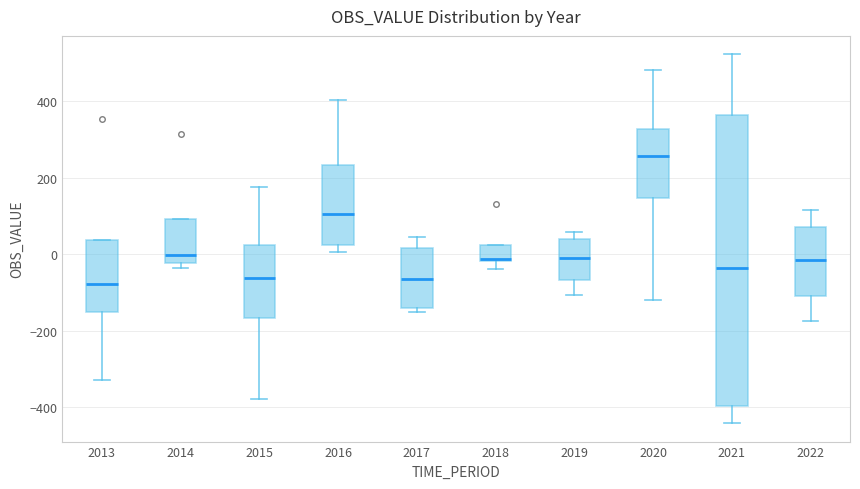

Reading left to right, transcribe this box plot: for each box, give where its median line is, the range the box spans, and where its two whiskers end, as read against the y-axis. The values are not printed on the chart, so give them approximately, as read against the axis.

2013: median -80, box -160 to 40, whiskers -320 to 40
2014: median 0, box -20 to 100, whiskers -40 to 100
2015: median -60, box -160 to 20, whiskers -380 to 180
2016: median 100, box 20 to 240, whiskers 0 to 400
2017: median -60, box -140 to 20, whiskers -160 to 40
2018: median -20 (just above the box's lower edge), box -20 to 20, whiskers -40 to 20
2019: median 0, box -60 to 40, whiskers -100 to 60
2020: median 260, box 140 to 320, whiskers -120 to 480
2021: median -40, box -400 to 360, whiskers -440 to 520
2022: median -20, box -120 to 80, whiskers -180 to 120